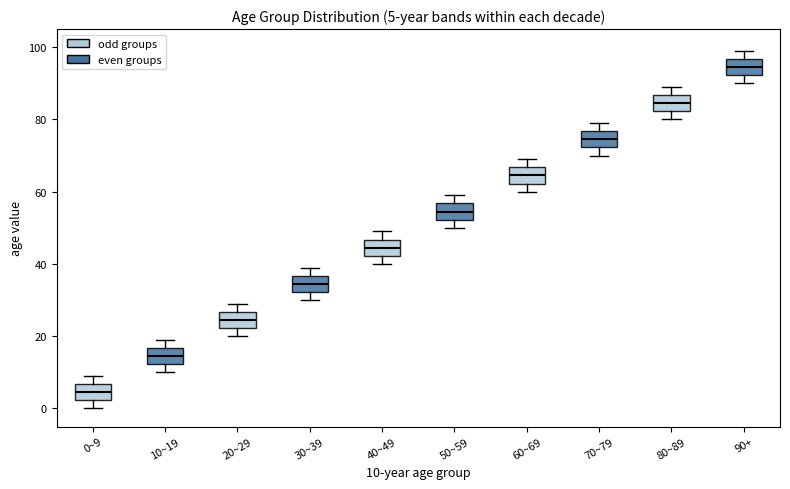

Which box's median line is the lowest?

0~9